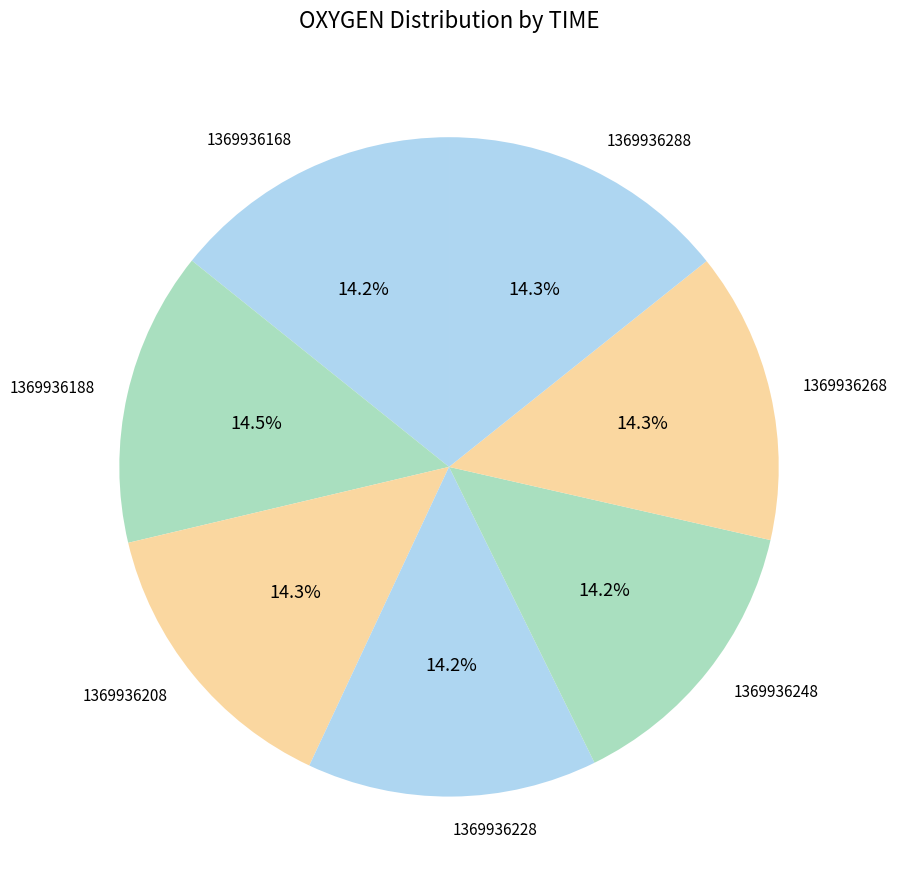

What is the ratio of the value at 1369936168 to the value at 1369936288?

1.0